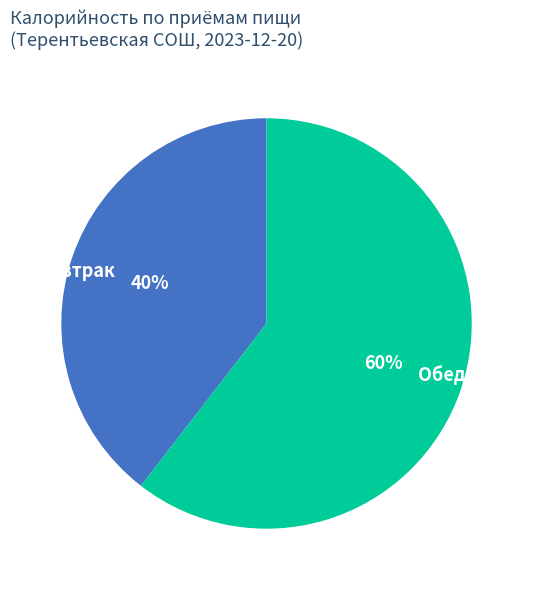

Does any single category account for the majority?

Yes